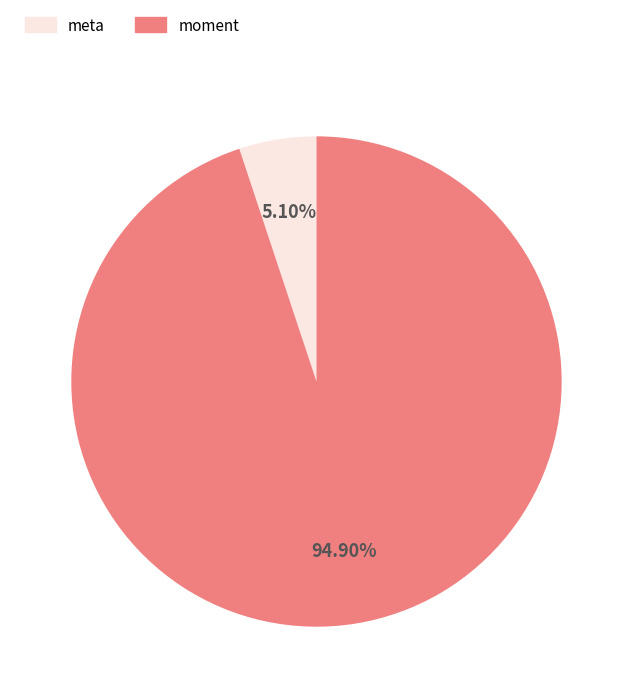

Is there a majority slice in this chart?

Yes